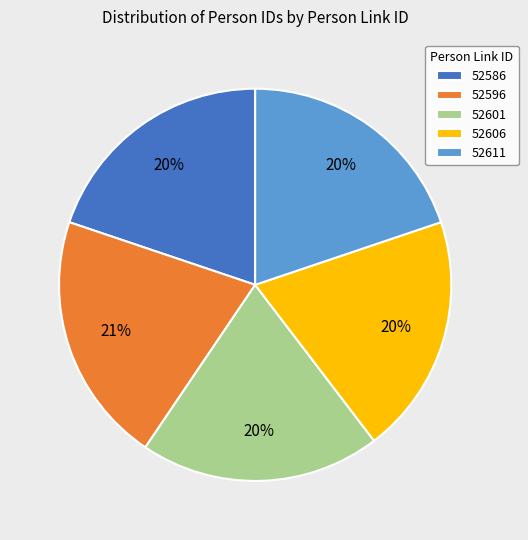

True or false: 52611 accounts for 26% of the total.

False